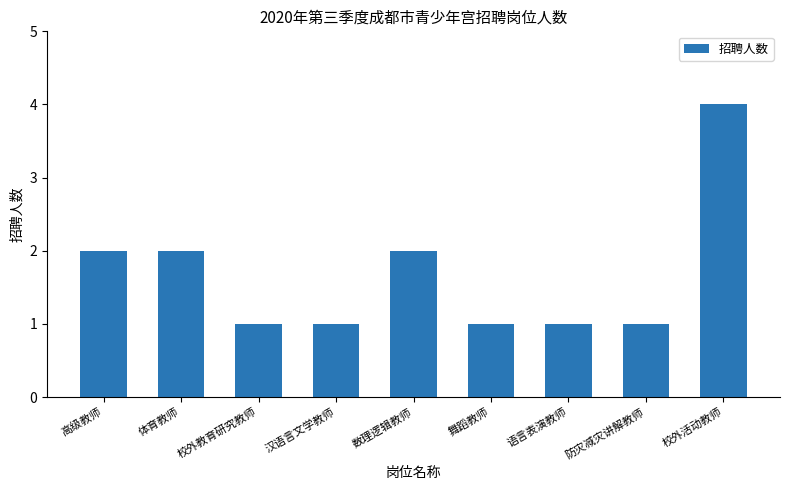

Does the chart contain any negative values?

No